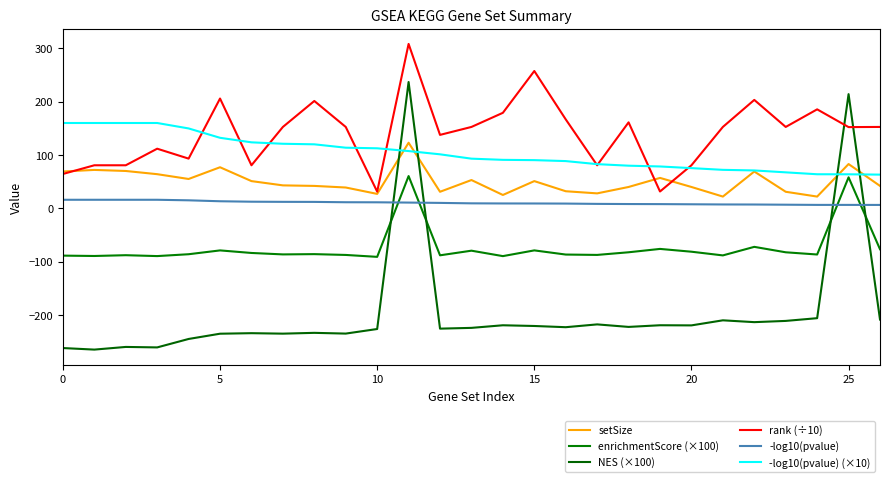

What are all the series names shown in the legend?

setSize, enrichmentScore (×100), NES (×100), rank (÷10), -log10(pvalue), -log10(pvalue) (×10)